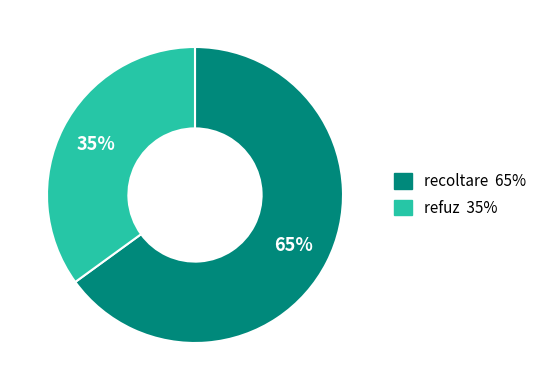

To the nearest percent, what is the average slice percentage?

50%